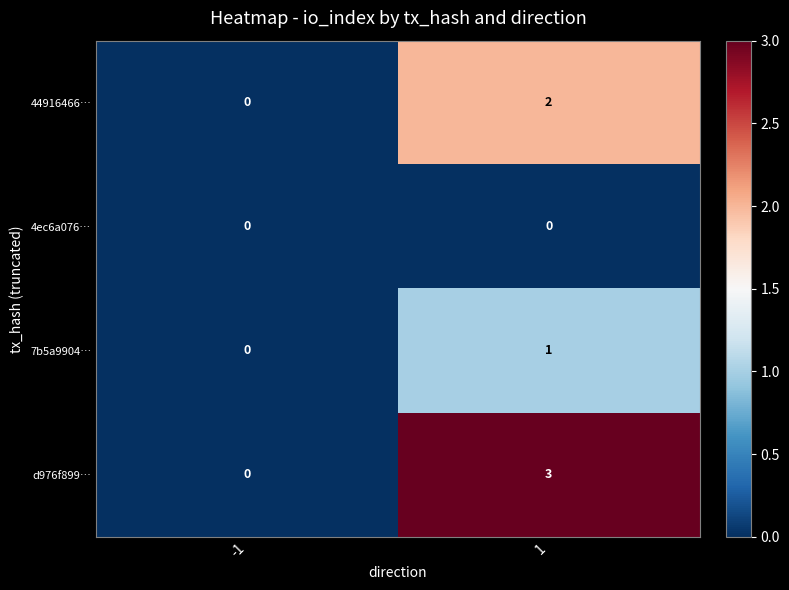

What is the sum of the d976f899… values at 1 and -1?

3